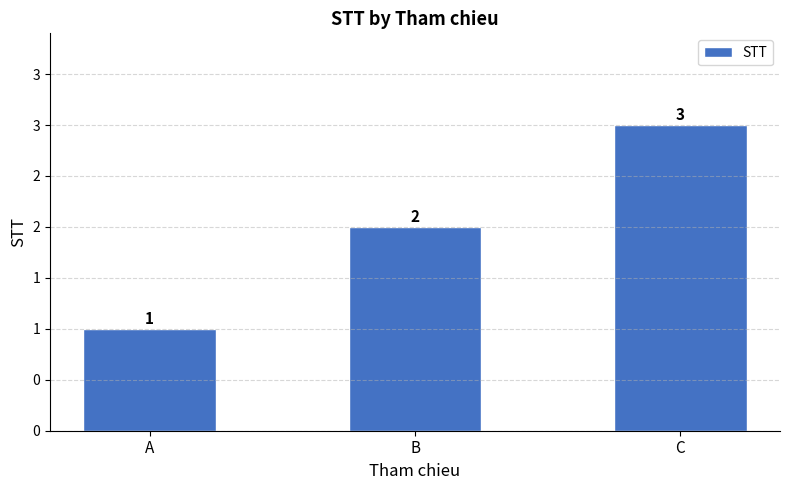

Read the value at A.

1